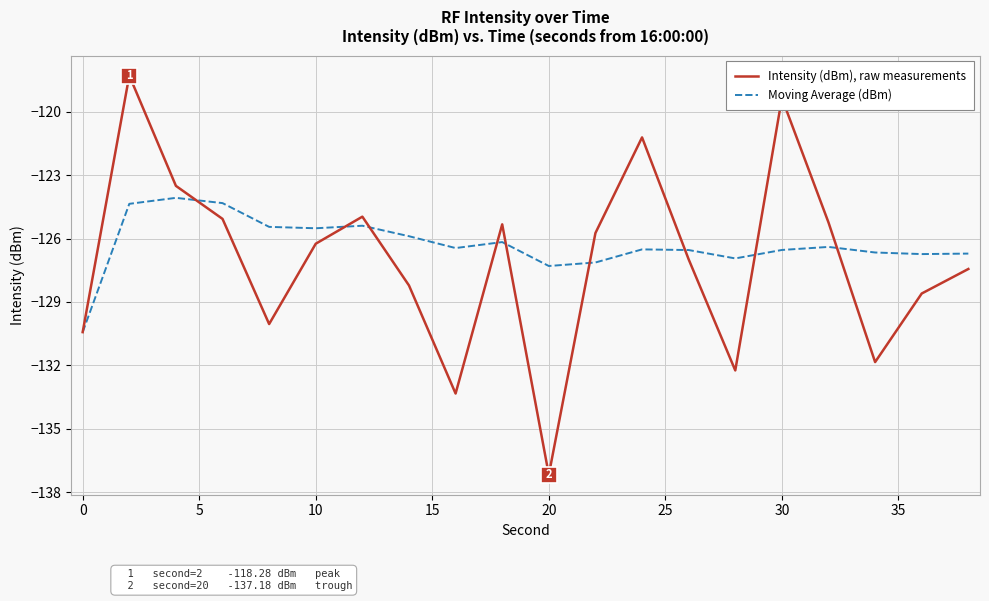

What is the minimum value shown in the chart?

-137.2